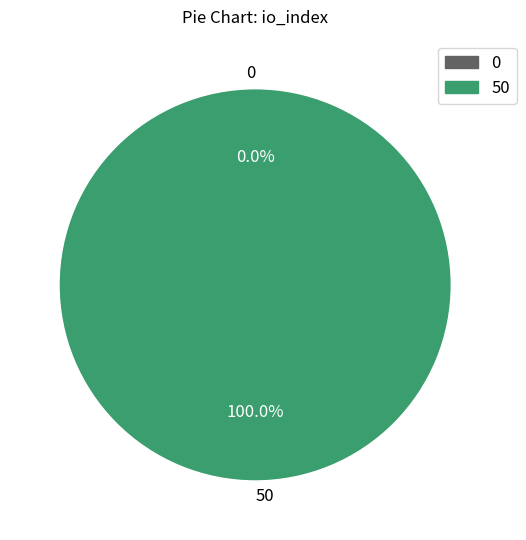

What portion of the pie excludes 0?

100.0%